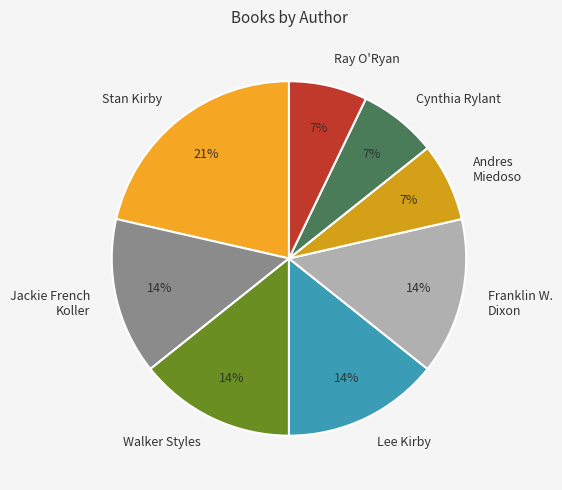

Is there any slice that represents more than half of the pie?

No